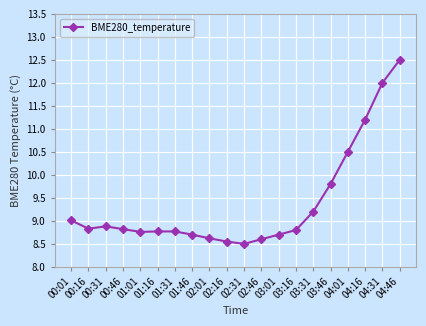

Reading right to left, extract all data points from this chart.

12.5	12.0	11.2	10.5	9.8	9.2	8.8	8.7	8.6	8.5	8.6	8.6	8.7	8.8	8.8	8.8	8.8	8.9	8.8	9.0